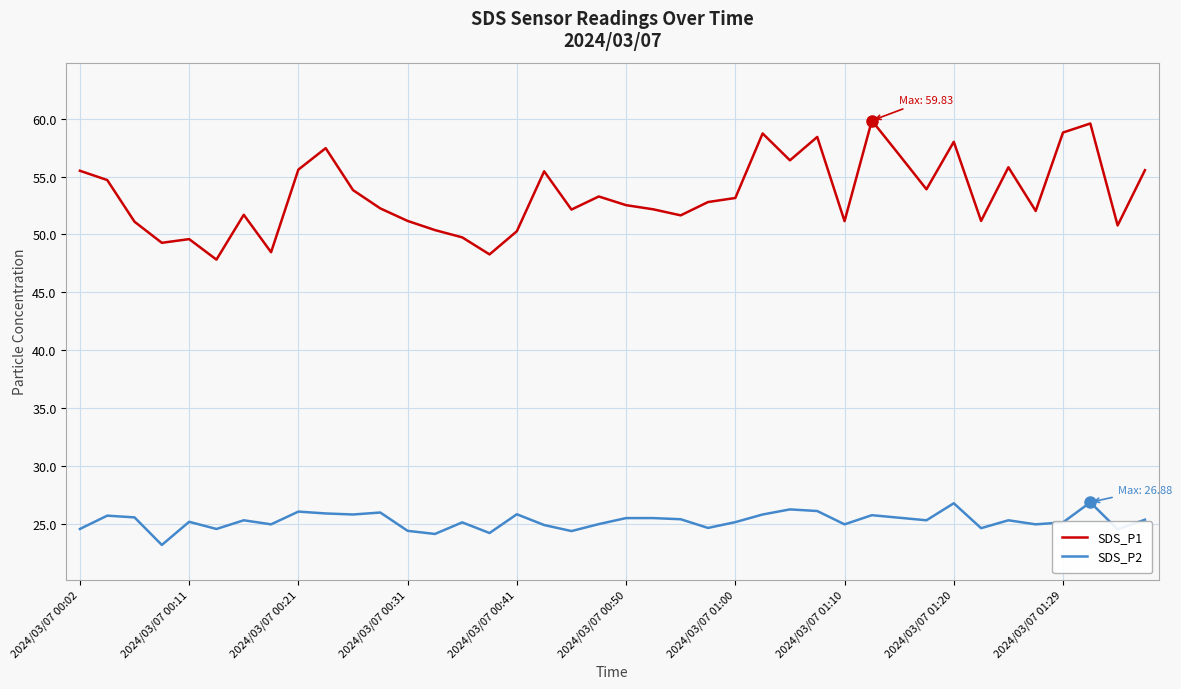

True or false: SDS_P1 and SDS_P2 intersect in this chart.

False